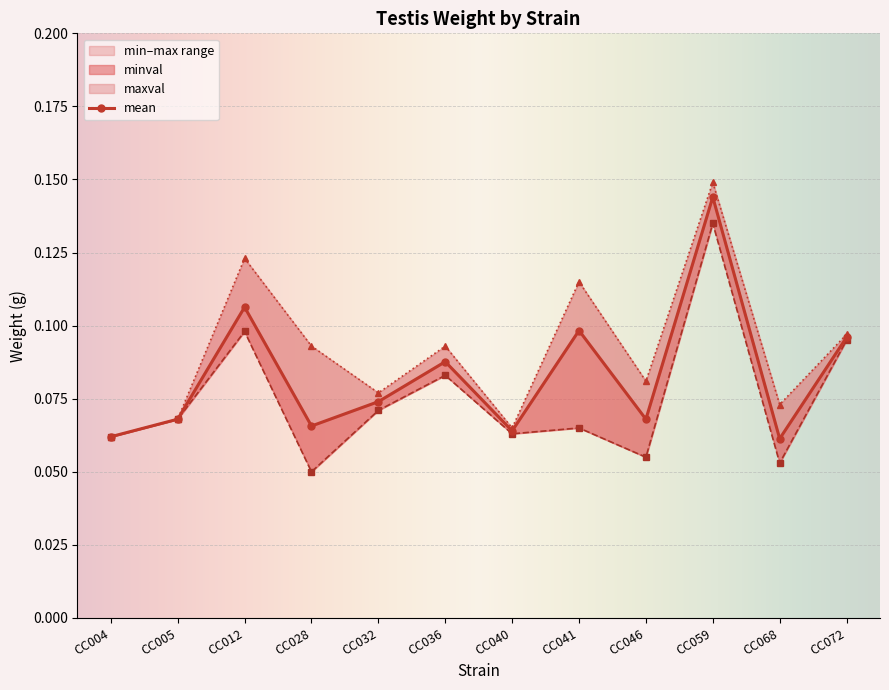

At which category is the sum across all series the highest?

CC059